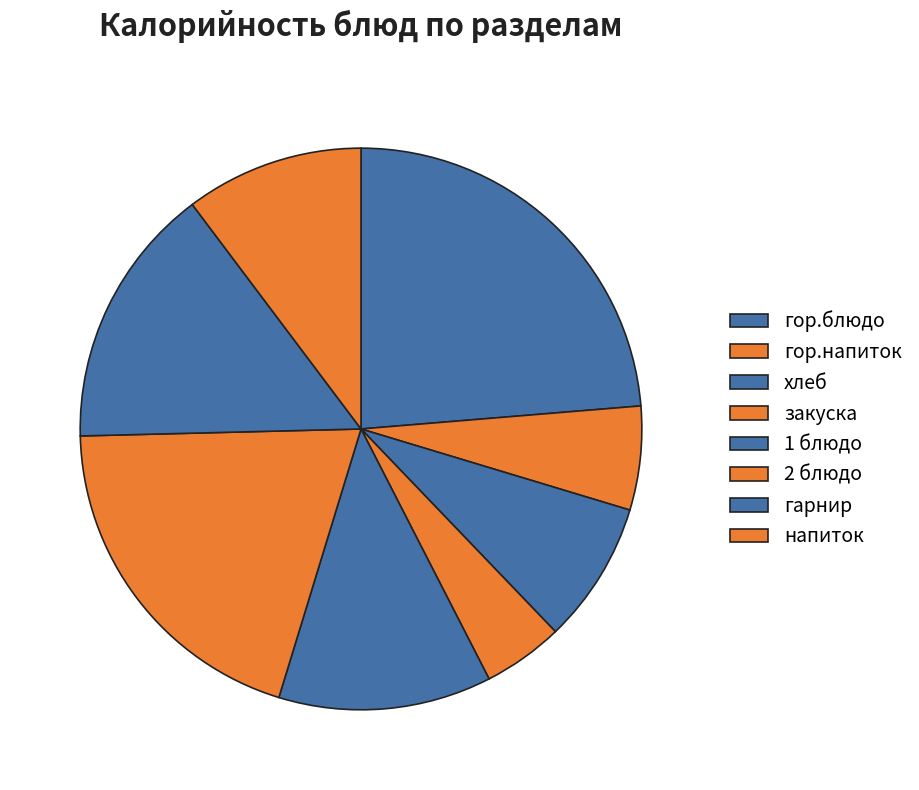

Is гор.напиток the majority of the pie?

No